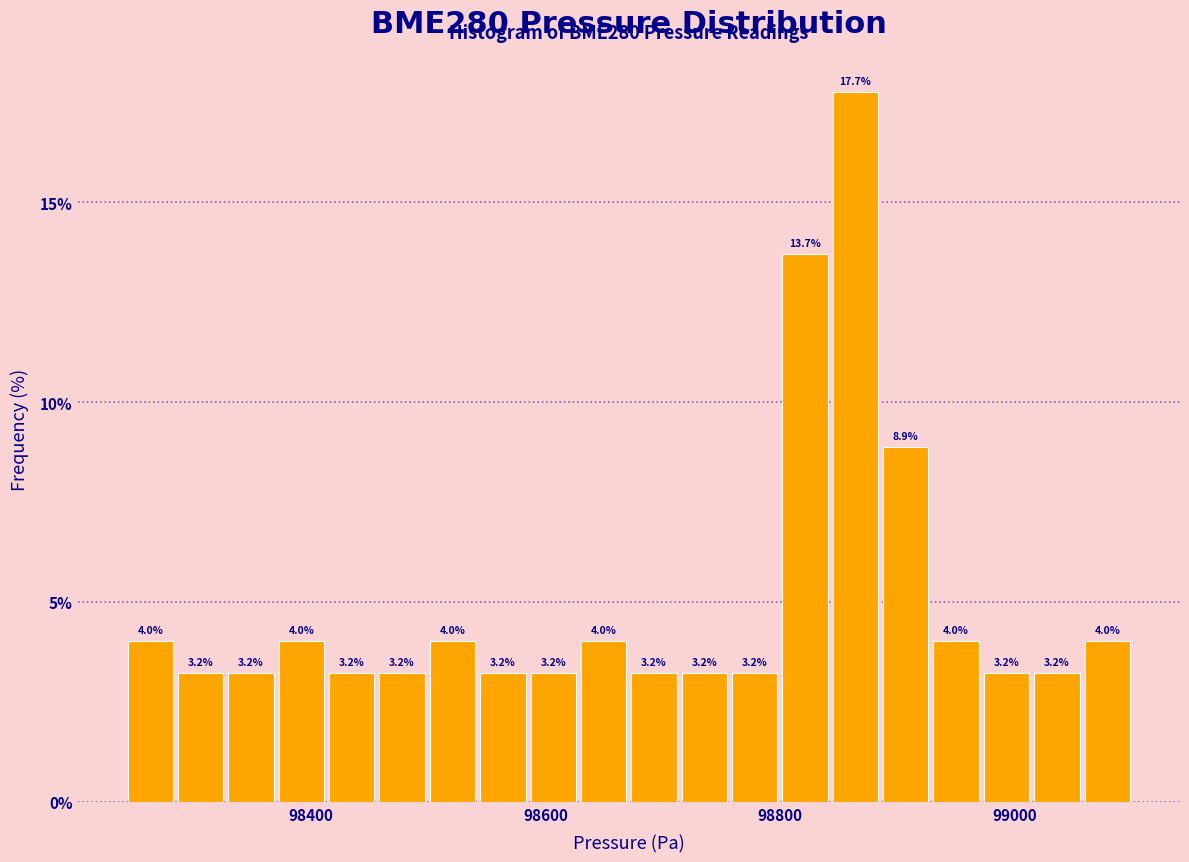

Read against the x-axis, roughly where is the centre of the tallest bar?

98860